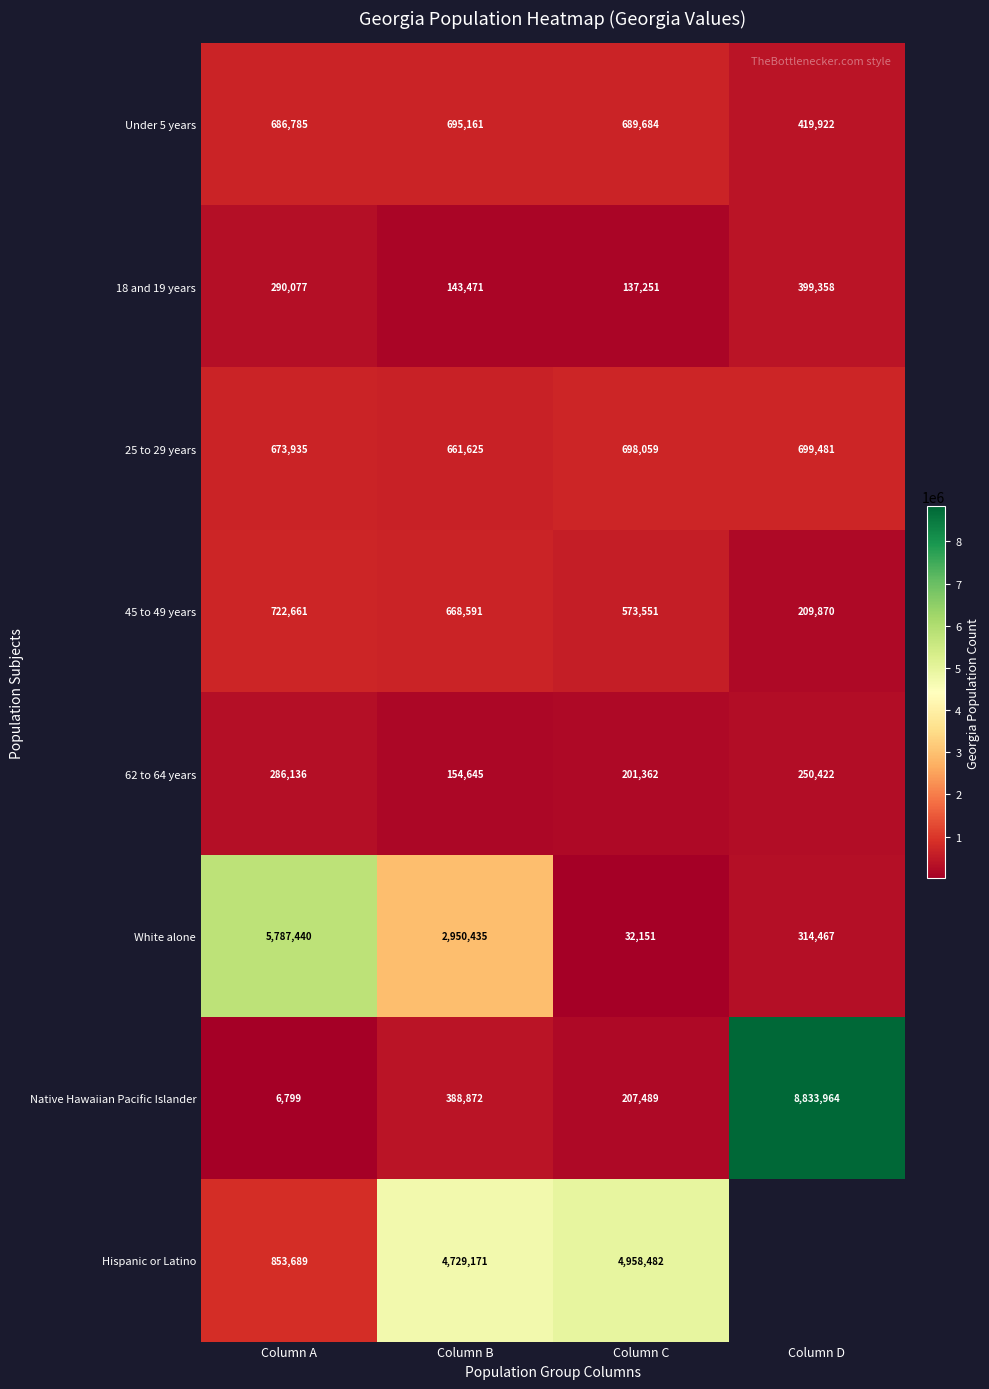

Rank the series at Column A from highest to lowest value.

White alone, Hispanic or Latino, 45 to 49 years, Under 5 years, 25 to 29 years, 18 and 19 years, 62 to 64 years, Native Hawaiian Pacific Islander